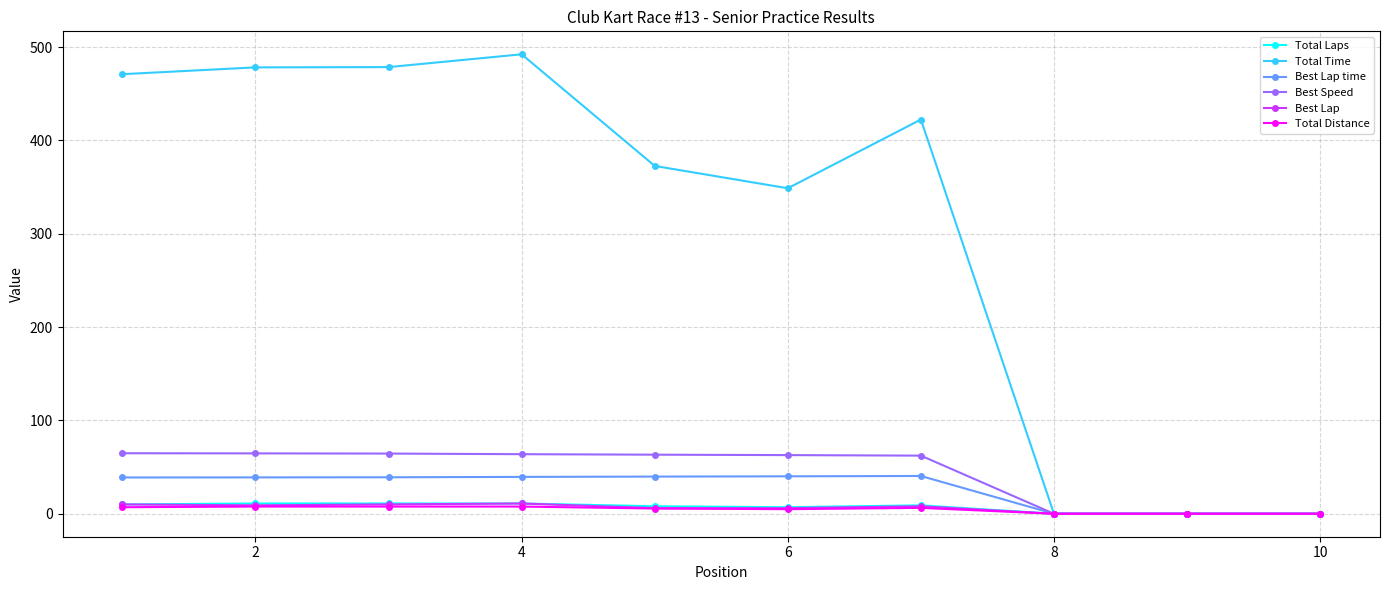

Which series has the largest total across all categories?

Total Time